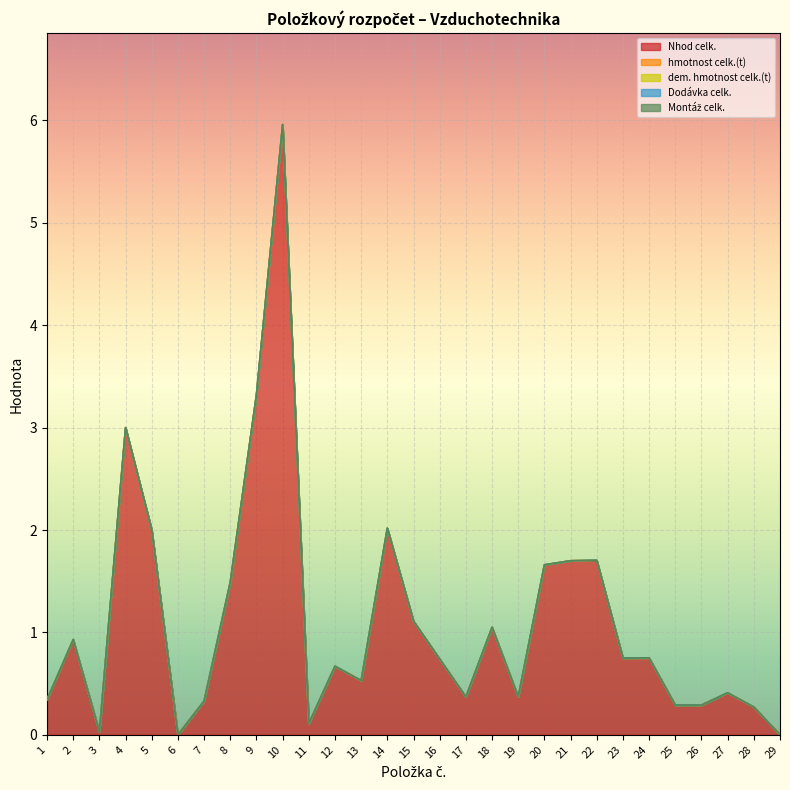

True or false: hmotnost celk.(t) and Montáž celk. cross at least once.

False